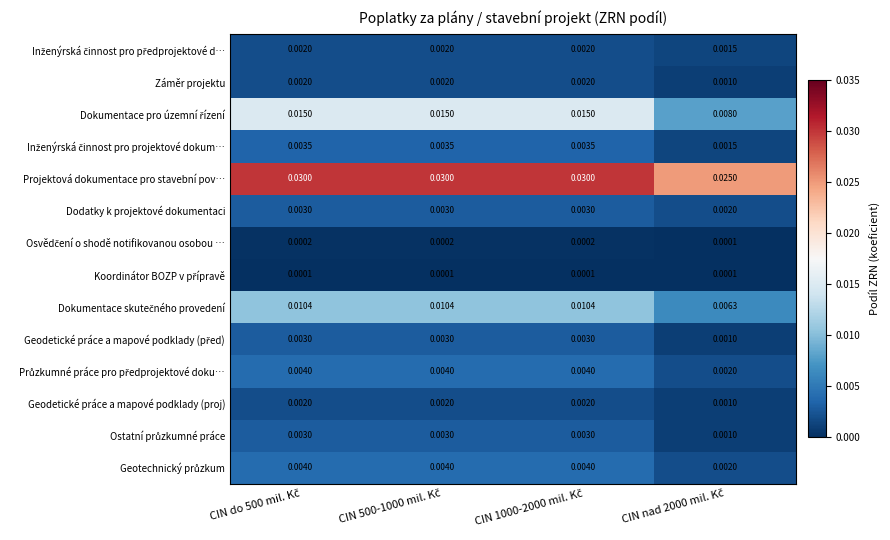

Which series has the largest total across all categories?

Projektová dokumentace pro stavební pov…